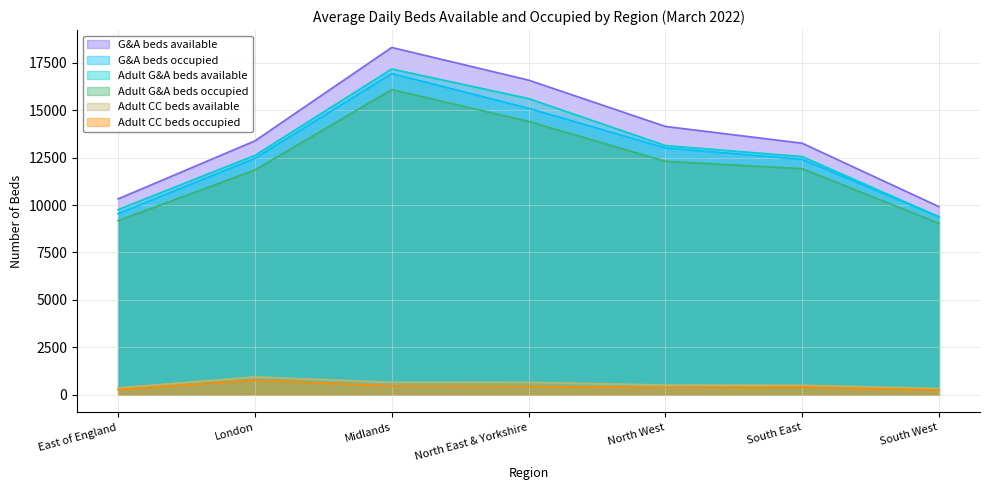

What is the highest value of the G&A beds available series?

18313